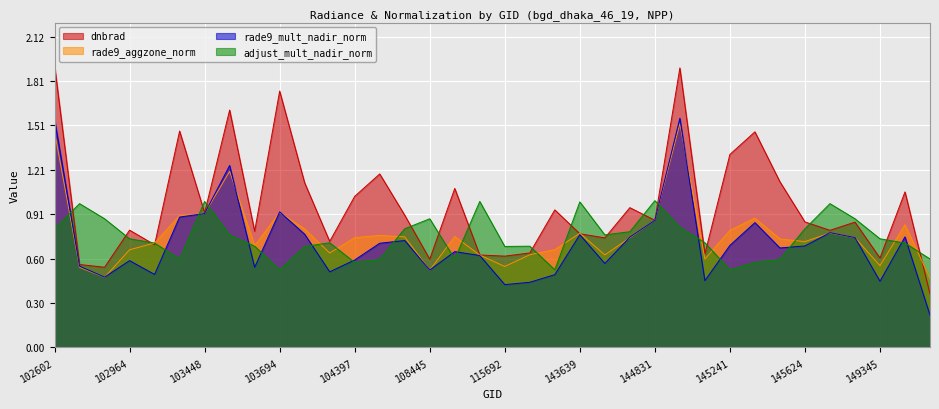

True or false: dnbrad and rade9_aggzone_norm intersect in this chart.

True